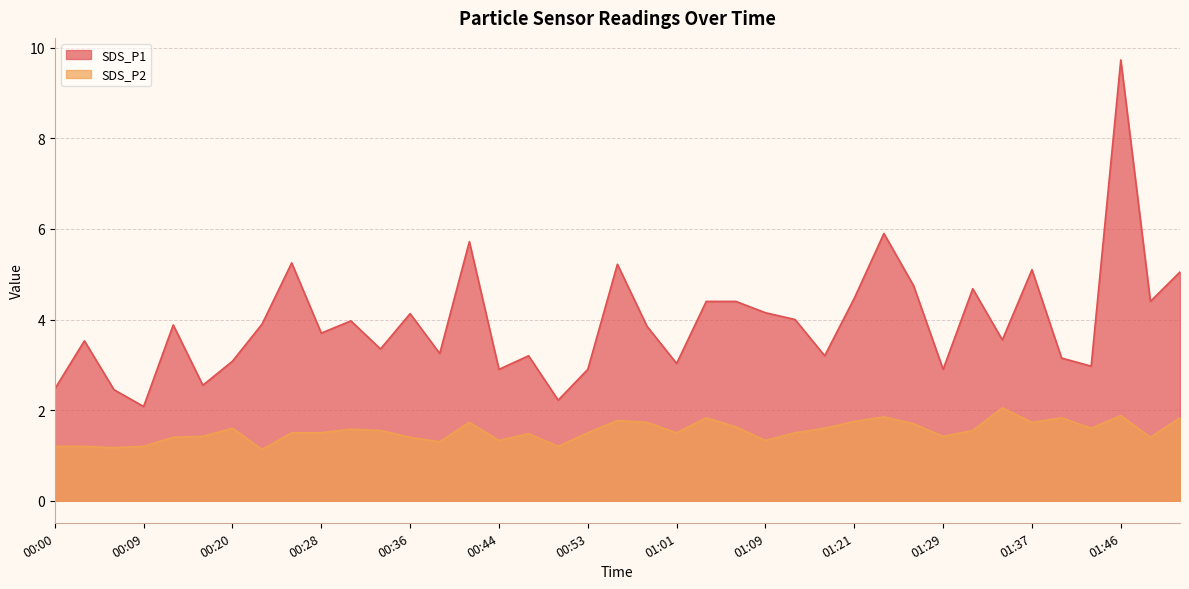

Rank the series by their average value, from lowest to highest.

SDS_P2, SDS_P1